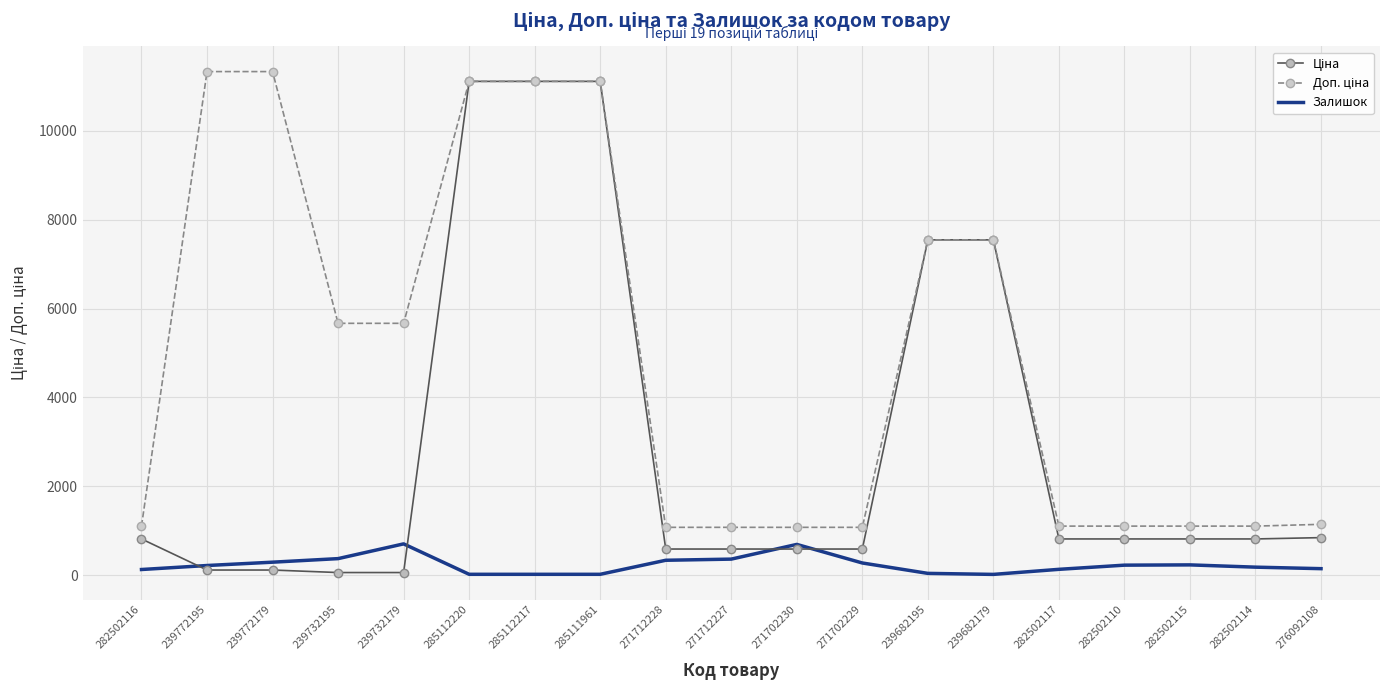

What is the spread (max minus min) of values at 271712227?

715.5